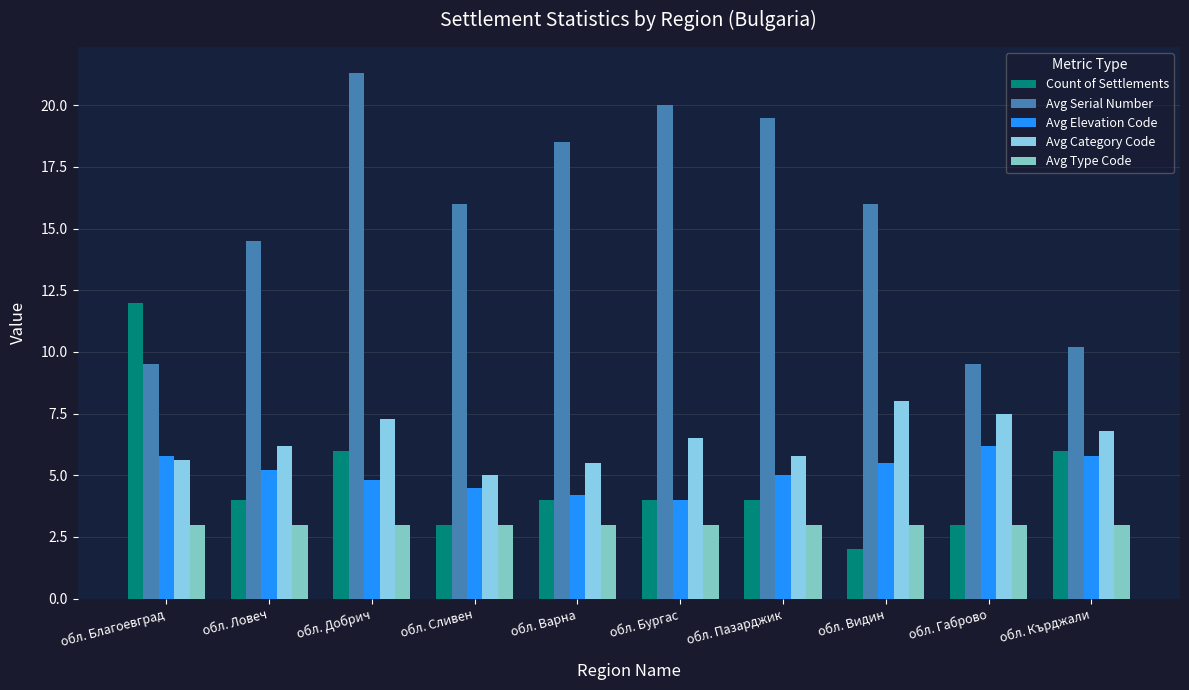

Where is Avg Elevation Code nearest to the value 5?

обл. Пазарджик